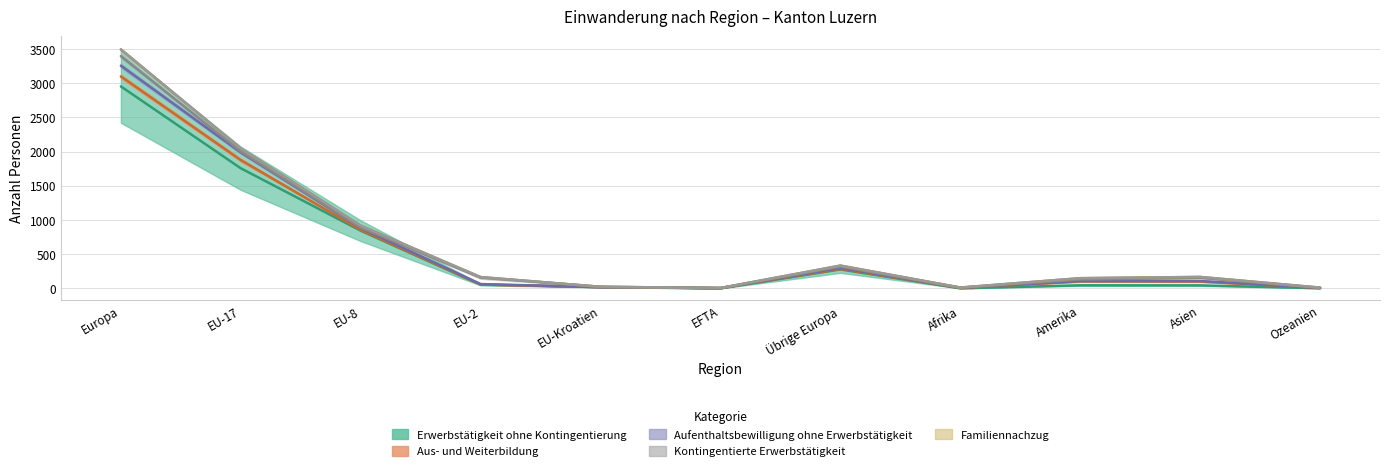

Does the chart have visible grid lines?

Yes